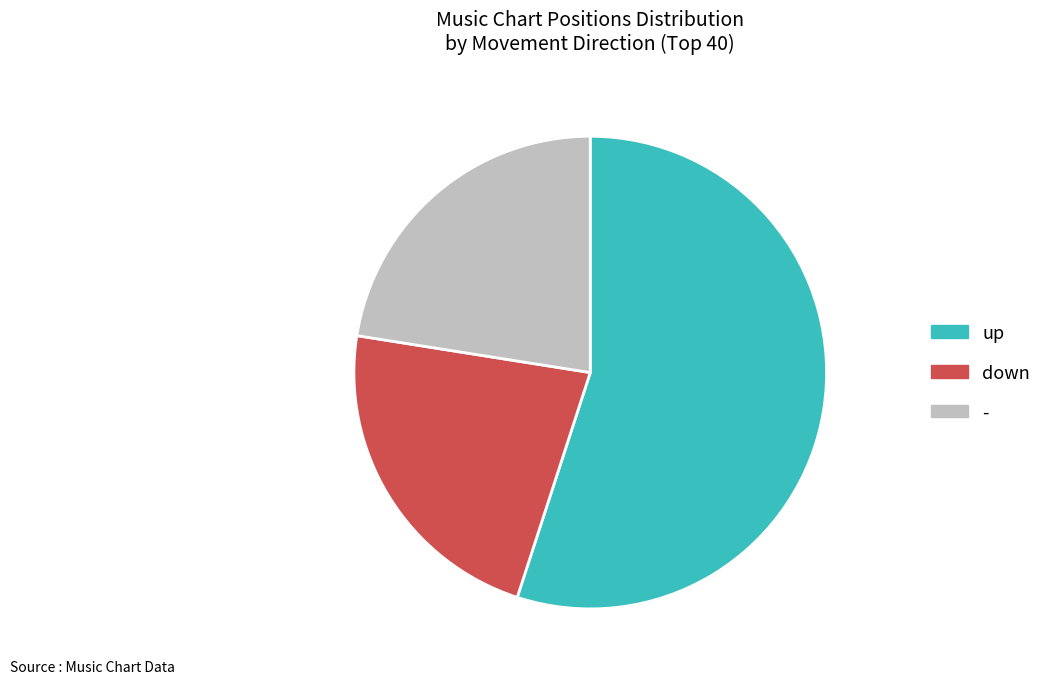

The up slice represents 55% of the pie. True or false?

True